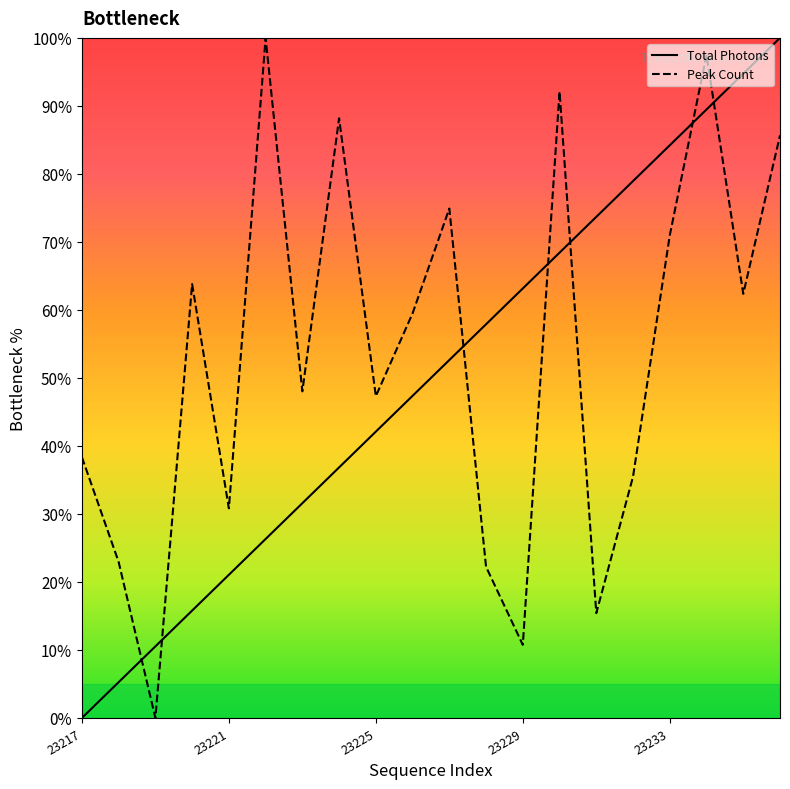

What are all the series names shown in the legend?

Total Photons, Peak Count